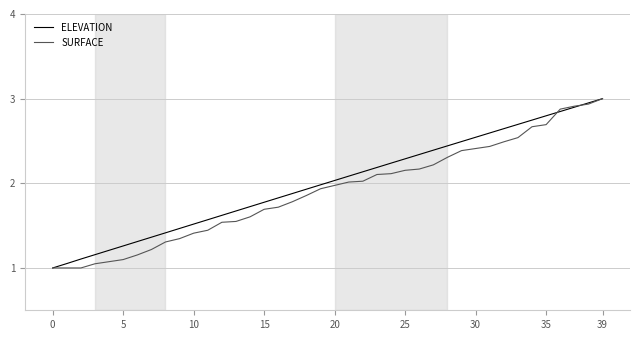

Is this an area chart (filled region under the line)?

No